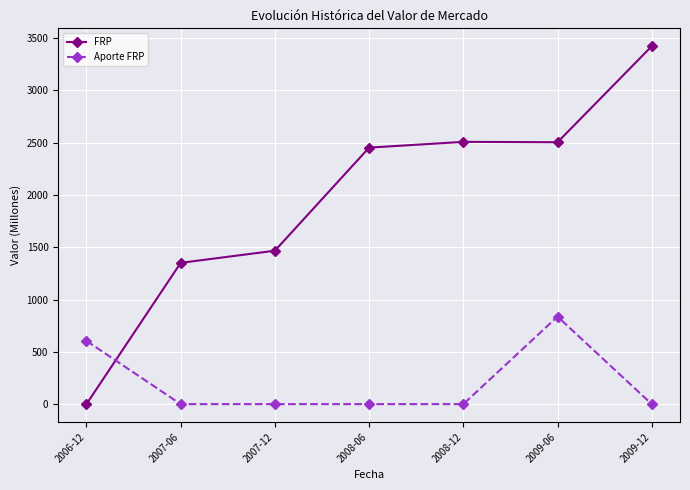

The FRP series shows 1466.3 at 2007-12. True or false?

True